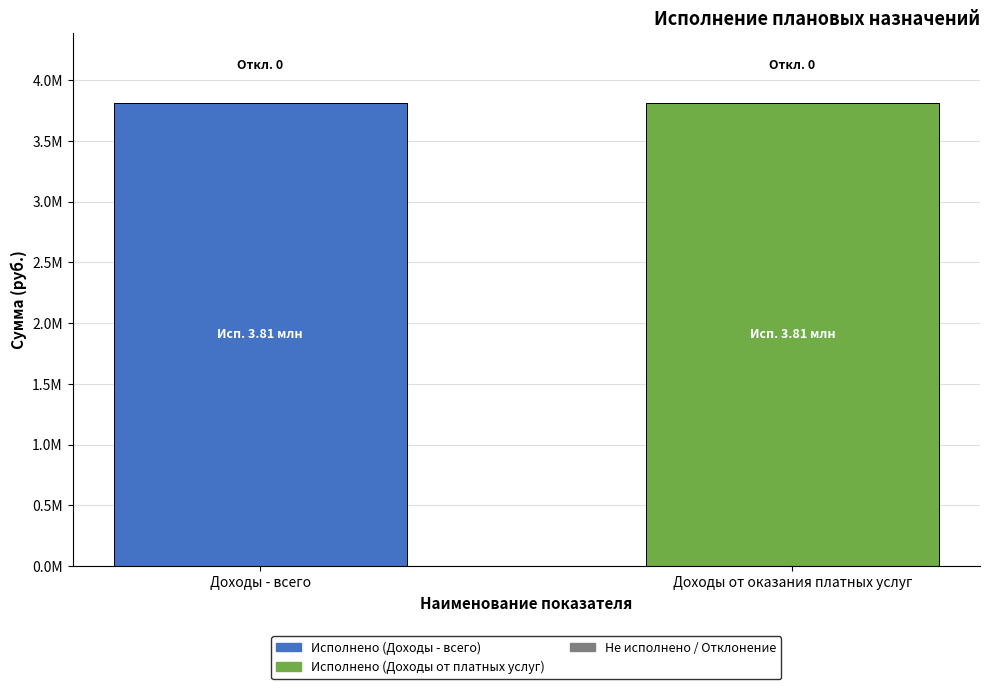

At which label does Не исполнено (отклонение) reach its peak?

Доходы - всего